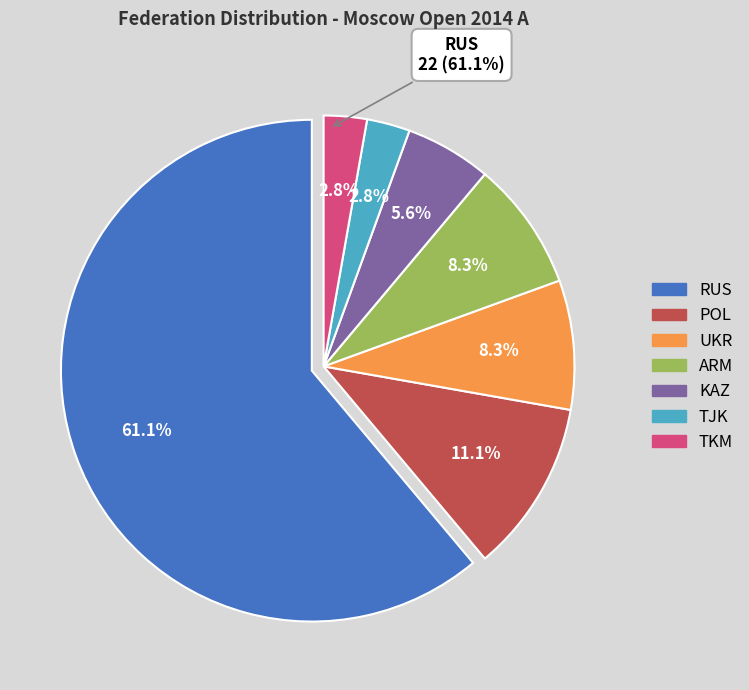

Which slice is the smallest?

TJK